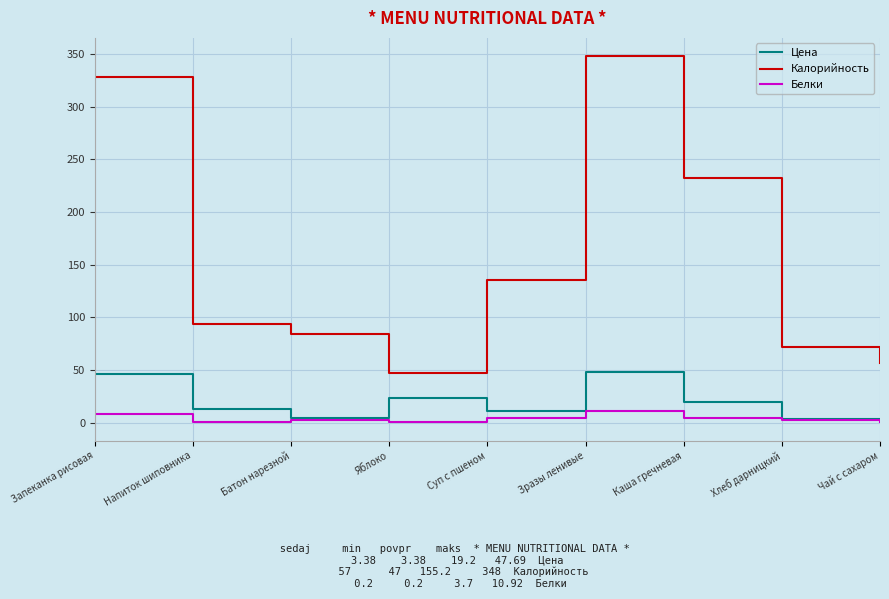

Where is Калорийность nearest to the value 197?

Каша гречневая